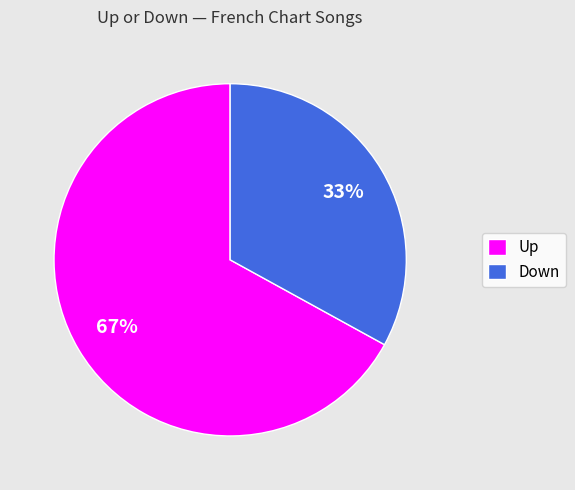

How many segments does this pie chart have?

2